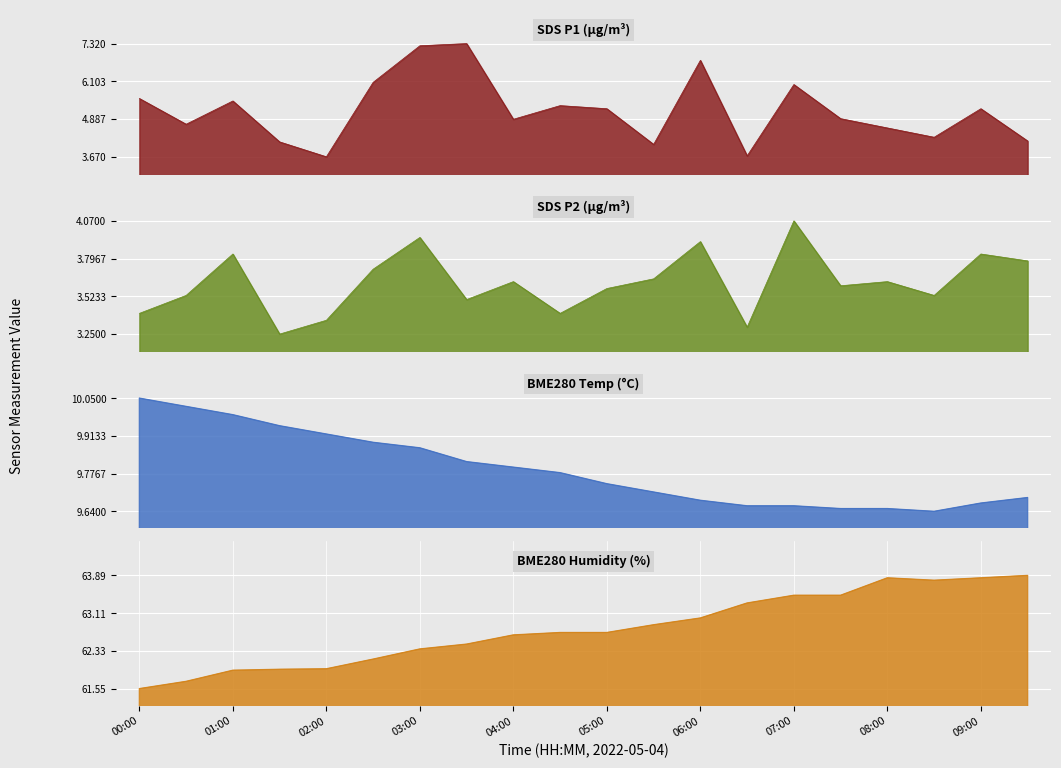

Rank the series at BME280_humidity from lowest to highest value.

SDS_P2, SDS_P1, BME280_temperature, BME280_humidity